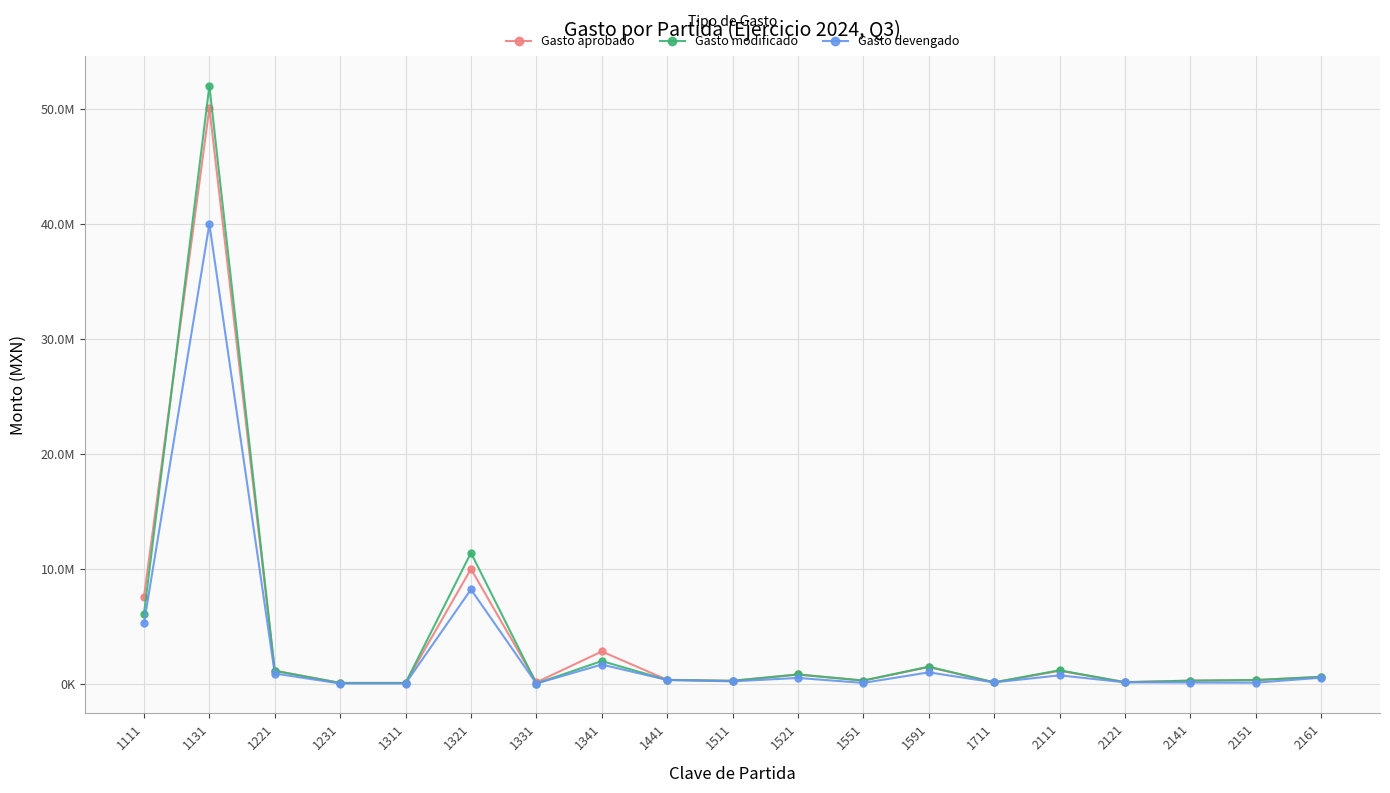

What are all the series names shown in the legend?

Gasto aprobado, Gasto modificado, Gasto devengado